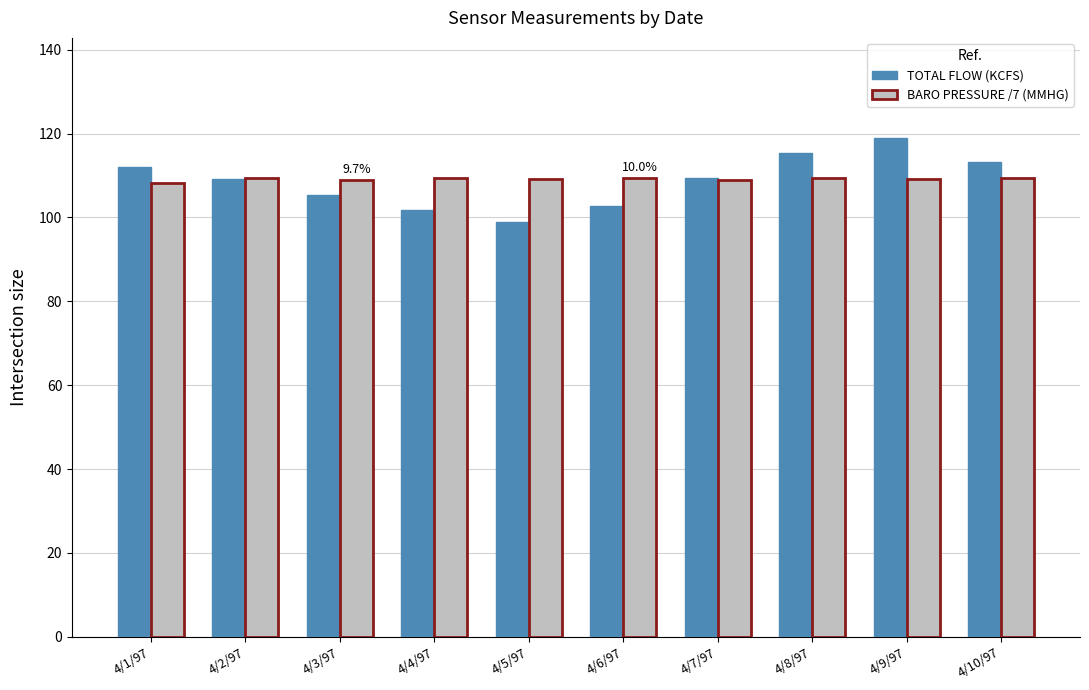

Which series has the widest spread of values?

TOTAL FLOW (KCFS)